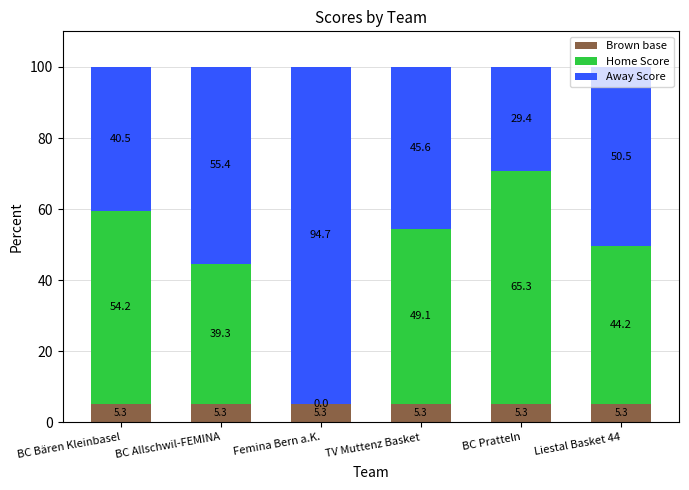

What is the total value across all series at Femina Bern a.K.?

100.0